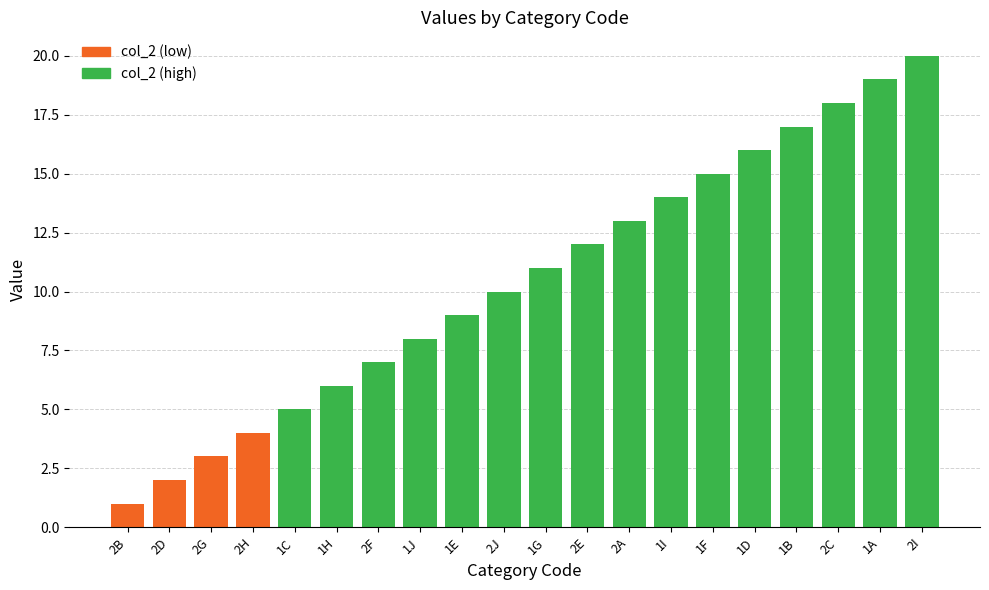

Between 2J and 1F, which is larger?

1F